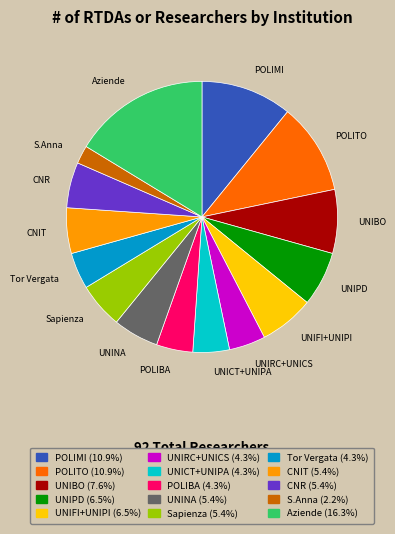

How many slices are in this pie chart?

15